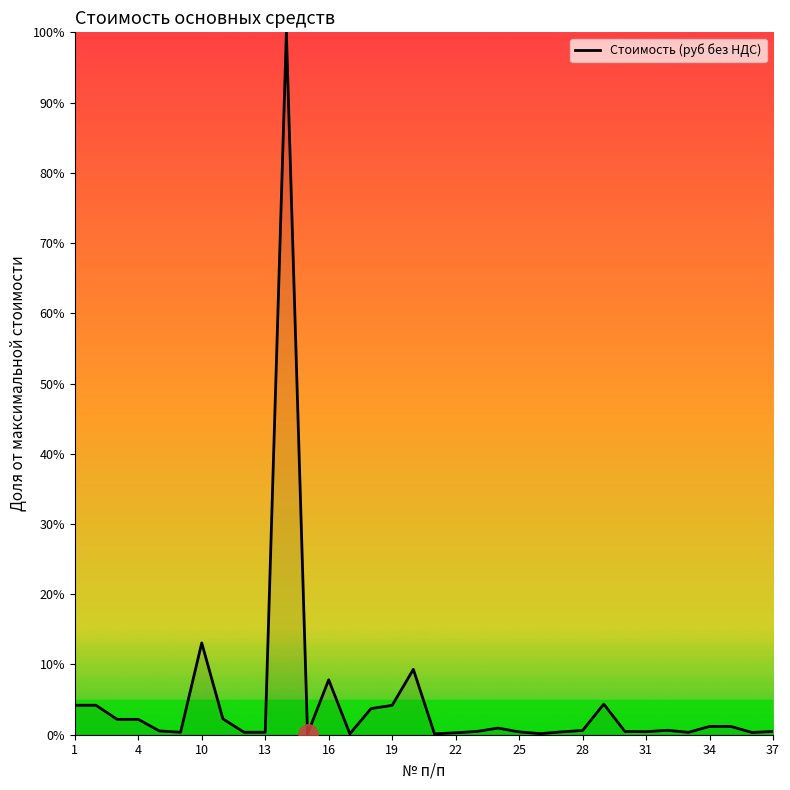

What is the difference between the maximum and minimum values?

99.9